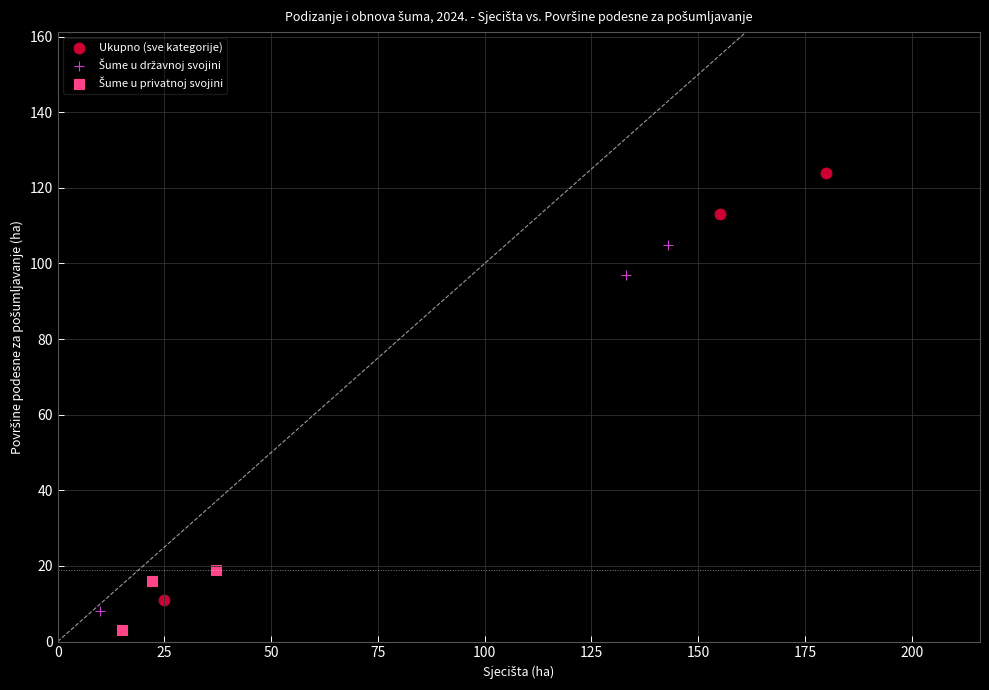

Which series has the widest spread of Y values?

Ukupno (sve kategorije)